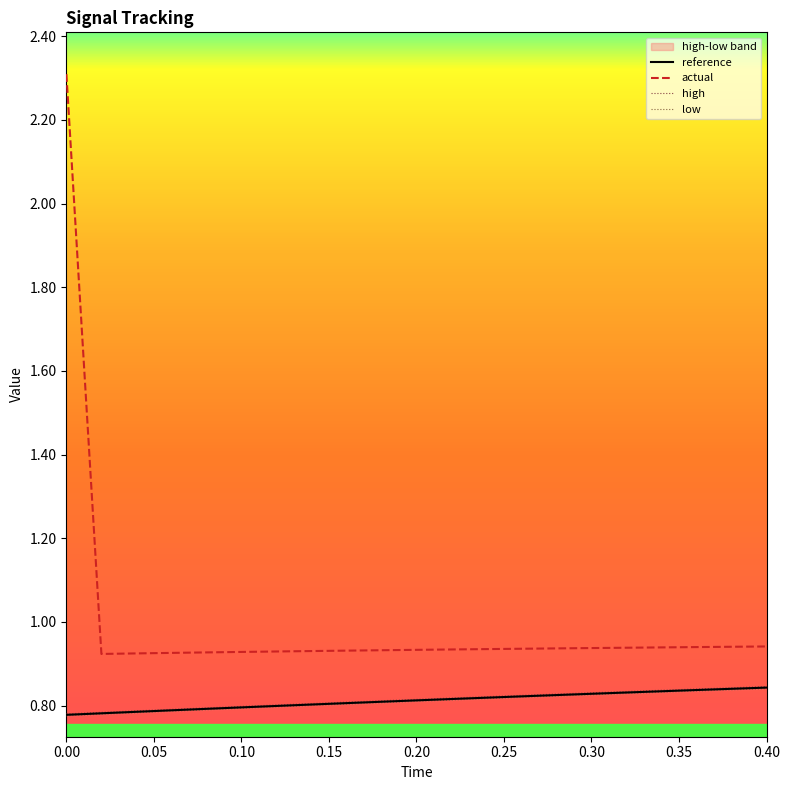

Count the number of data series in this chart.

4